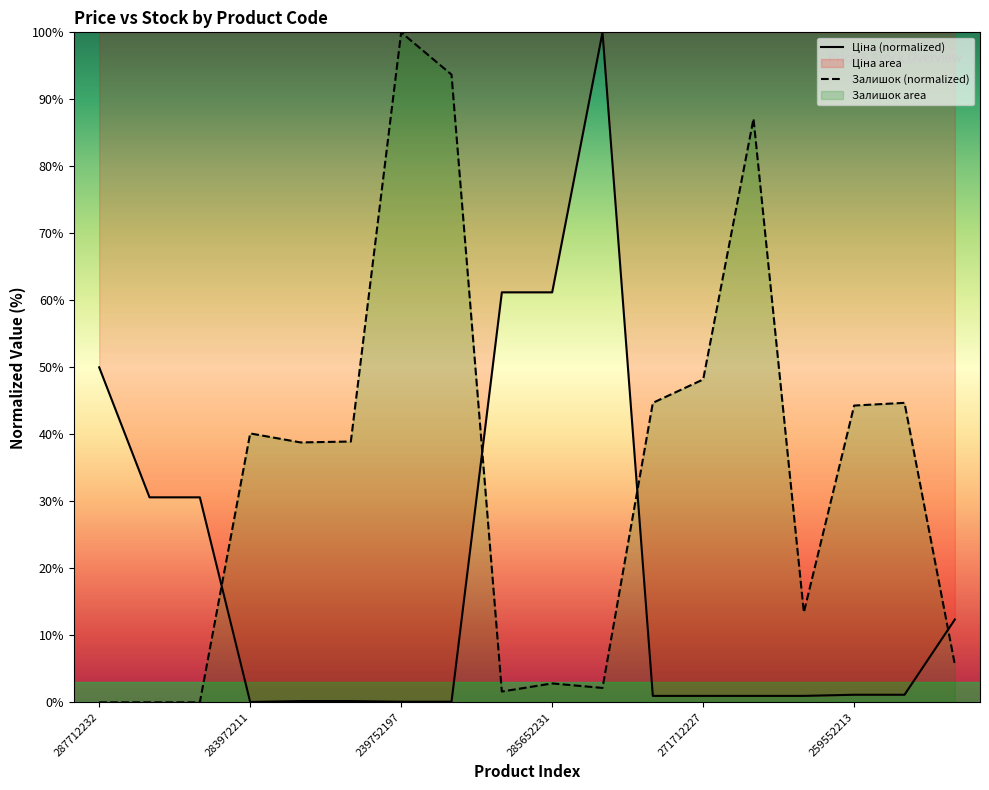

What is the total value across all series at 287712232?

50.0